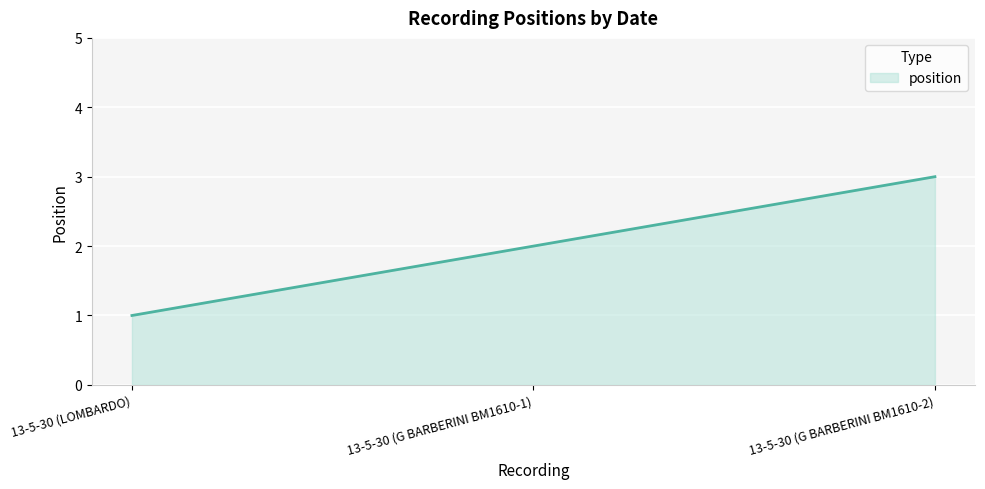

What is the sum of the values at 13-5-30 (LOMBARDO) and 13-5-30 (G BARBERINI BM1610-2)?

4